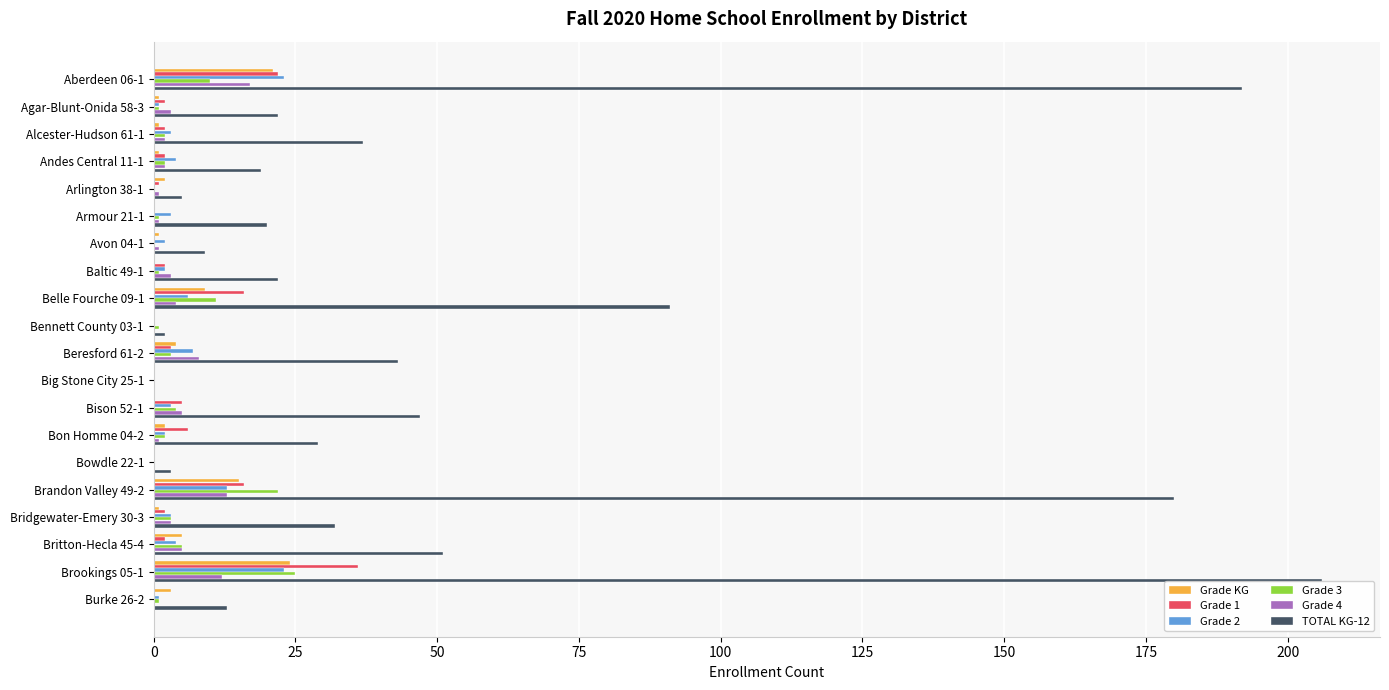

At which category is the sum across all series the highest?

Brookings 05-1